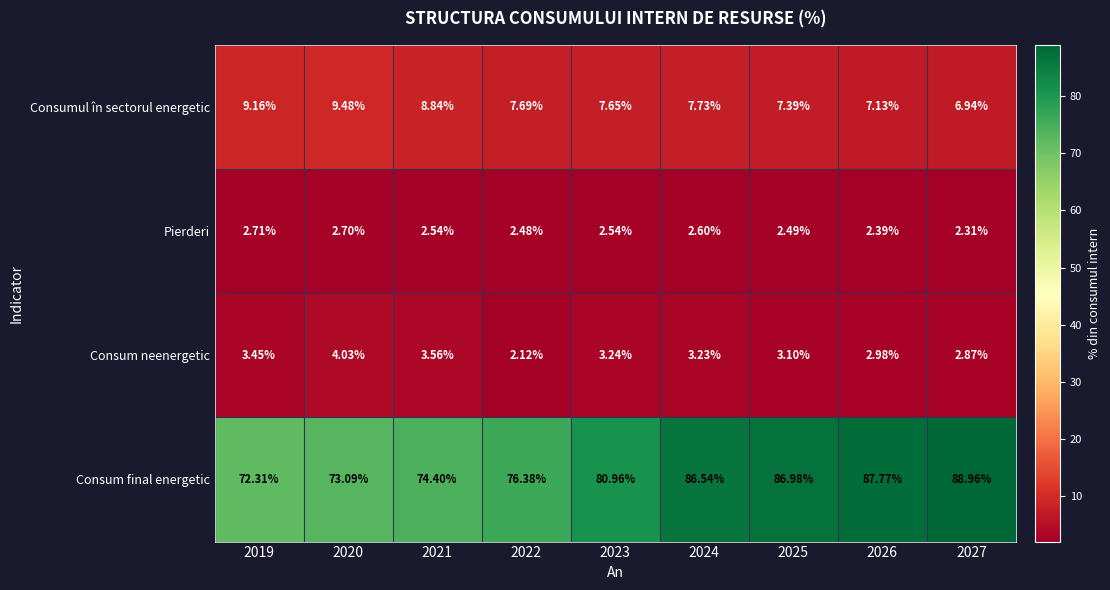

Which series has the largest range (max minus min)?

Consum final energetic